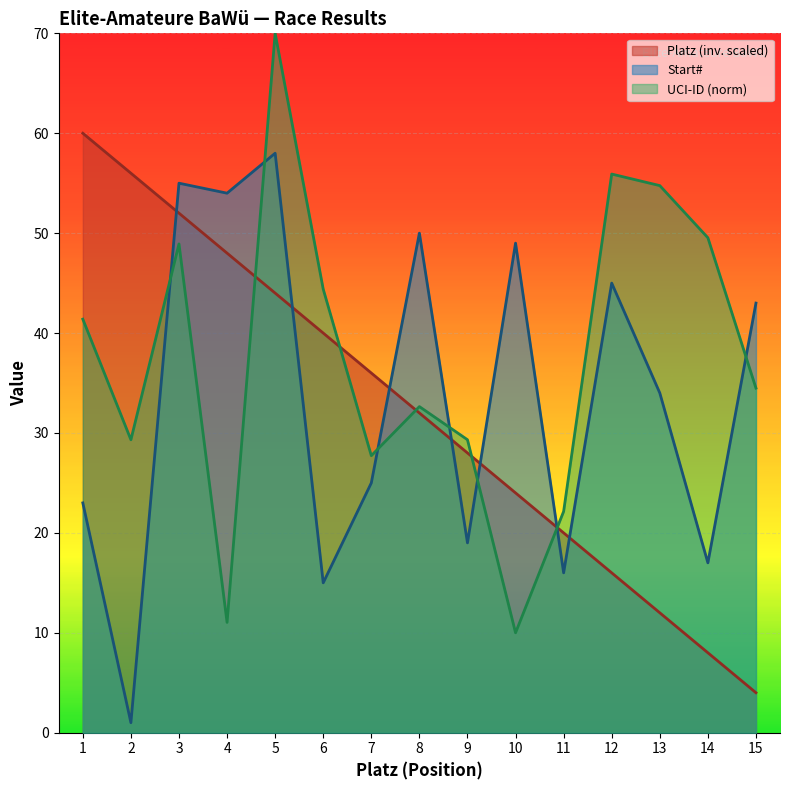

Which series has the largest range (max minus min)?

UCI-ID (norm)